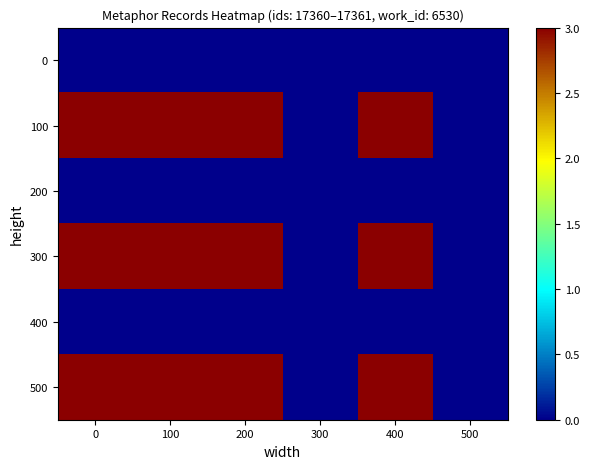

What is the total value across all series at 0?

9